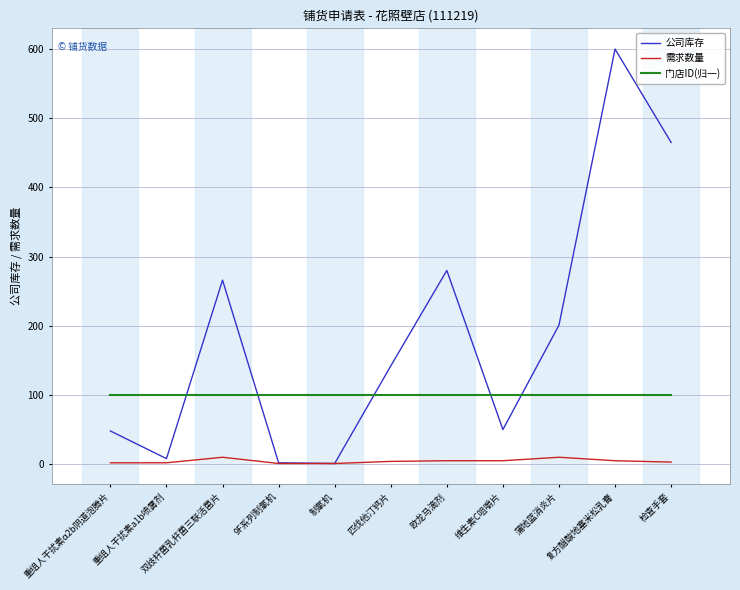

Rank the series by their average value, from highest to lowest.

公司库存, 门店ID(归一), 需求数量